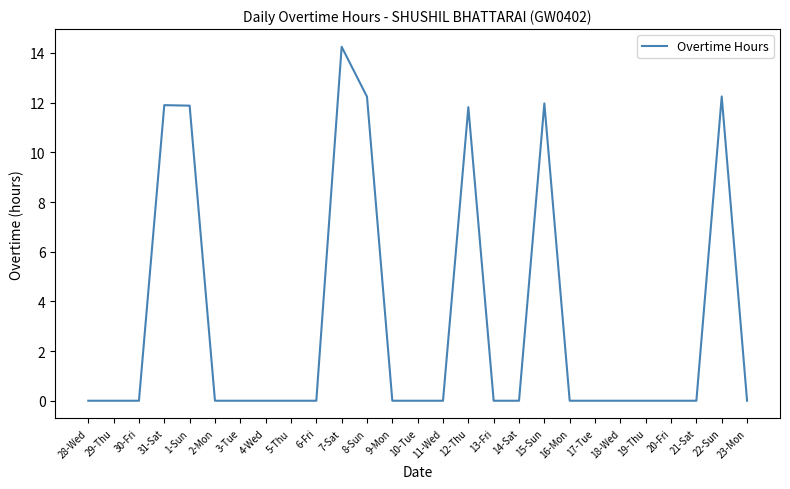

Which category has the highest value across all series?

7-Sat